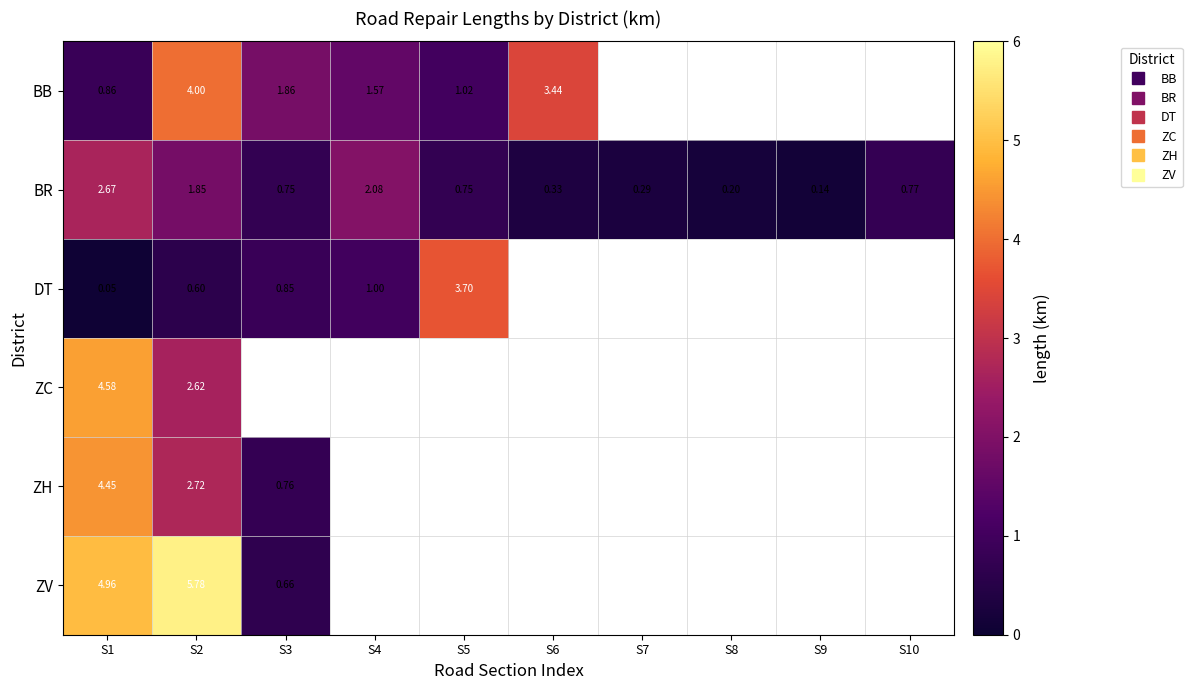

What is the maximum value for ZH?

4.4